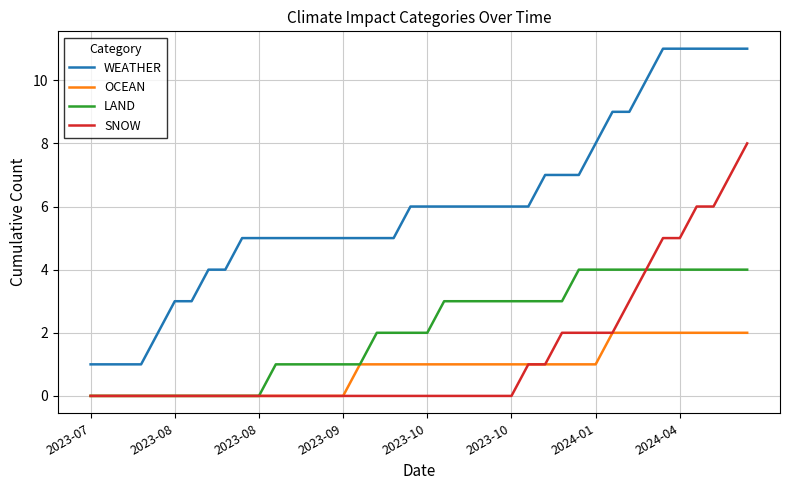

Rank the series by their maximum value, from highest to lowest.

WEATHER, SNOW, LAND, OCEAN